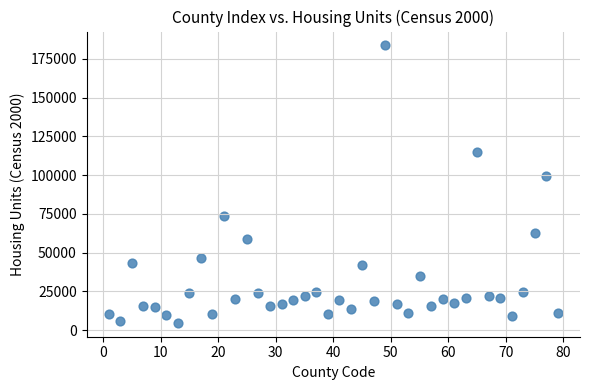

What Y value in the scatter plot is closest to 94130?

99250